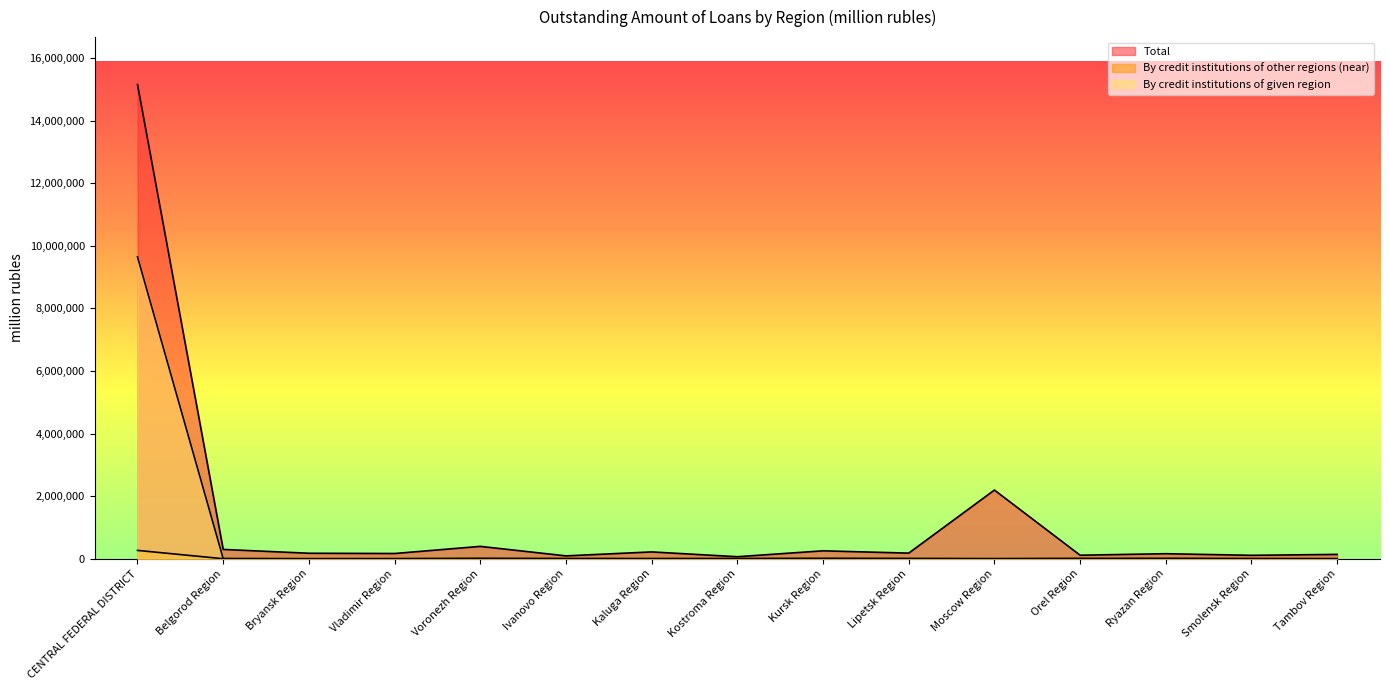

True or false: By credit institutions of other regions (near) and Total cross at least once.

False